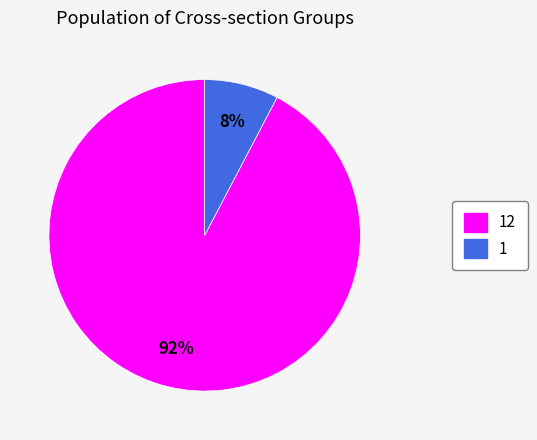

The 12 slice represents 92% of the pie. True or false?

True